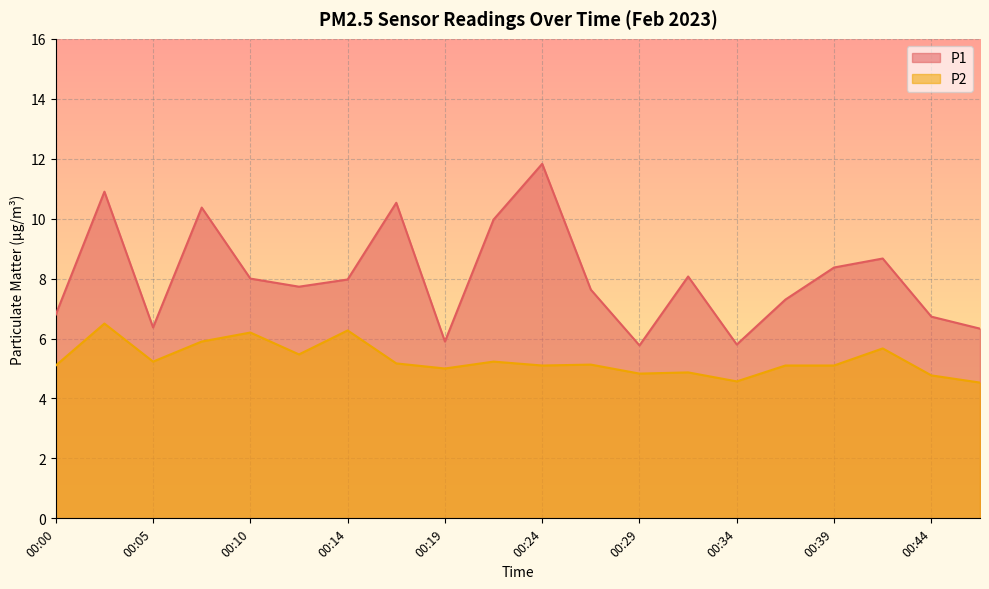

Where is P1 nearest to the value 8?

00:10